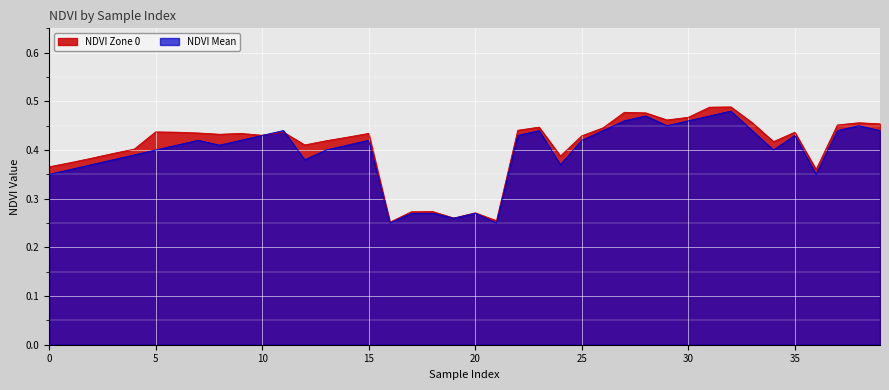

Count the number of categories in the chart.

40